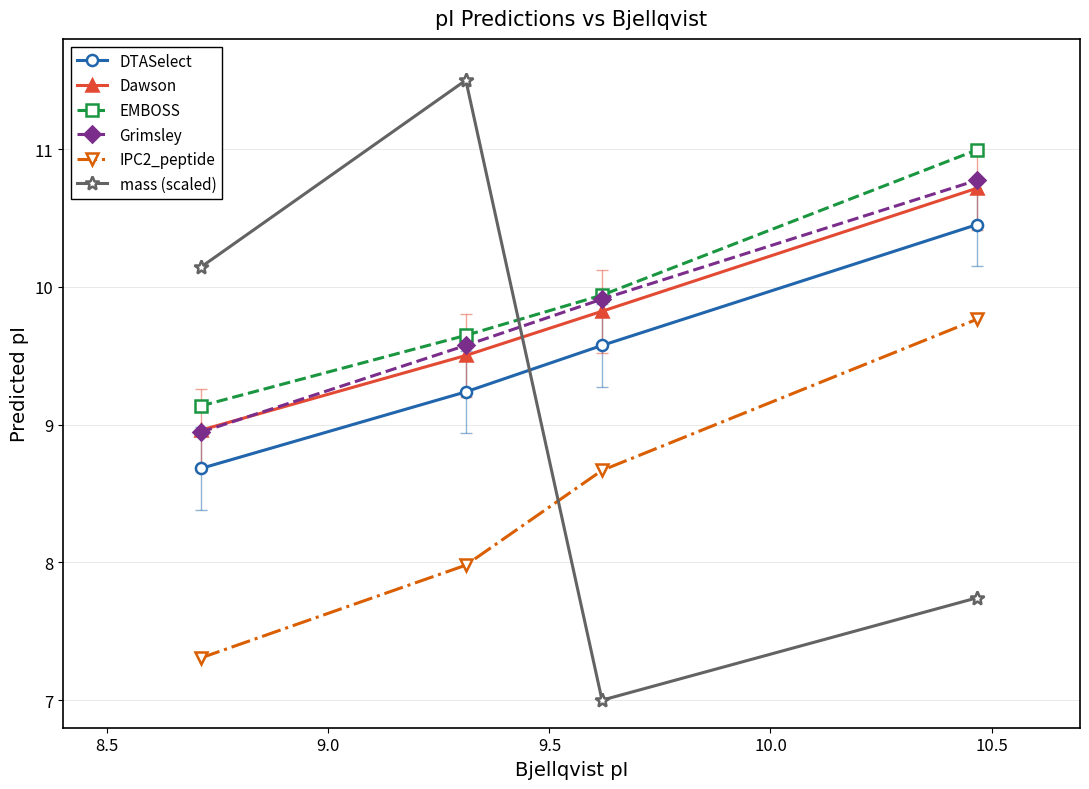

True or false: Grimsley has more than 2 points higher than both neighbors.

False